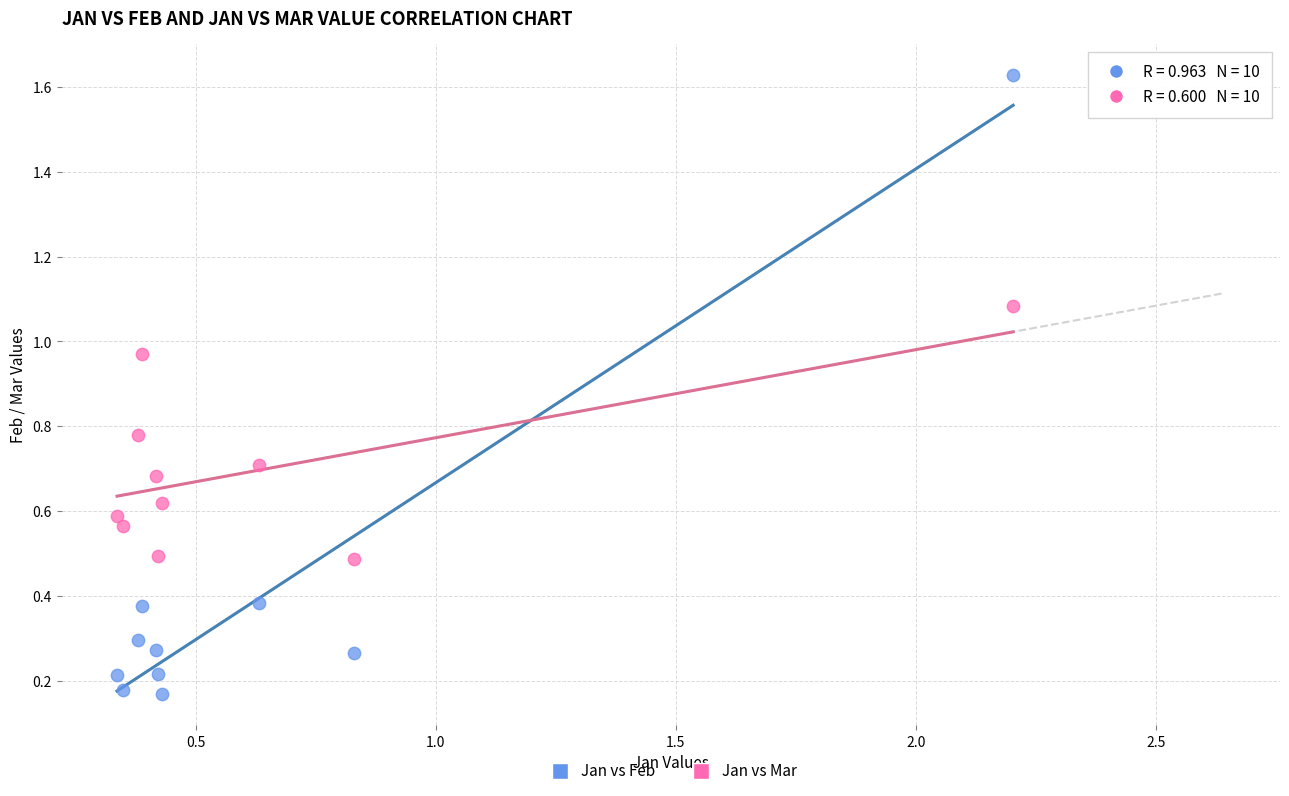

Which series has the largest Y range (max minus min)?

Jan vs Feb